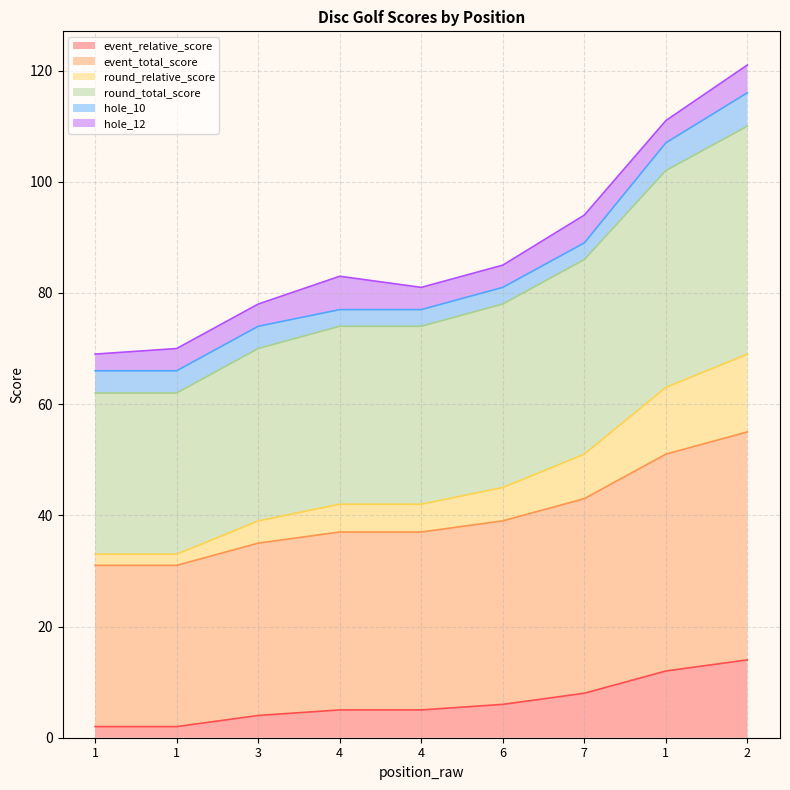

At which label does event_total_score reach its peak?

2